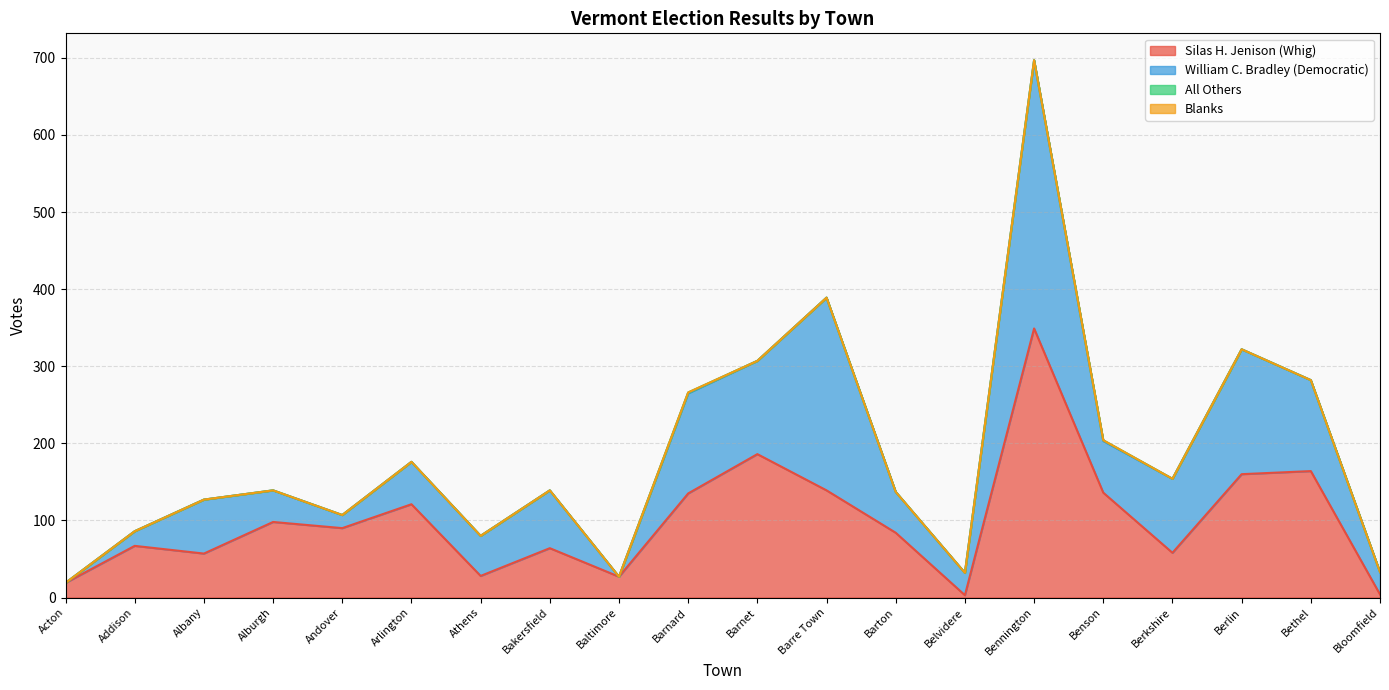

Which series has the widest spread of values?

William C. Bradley (Democratic)